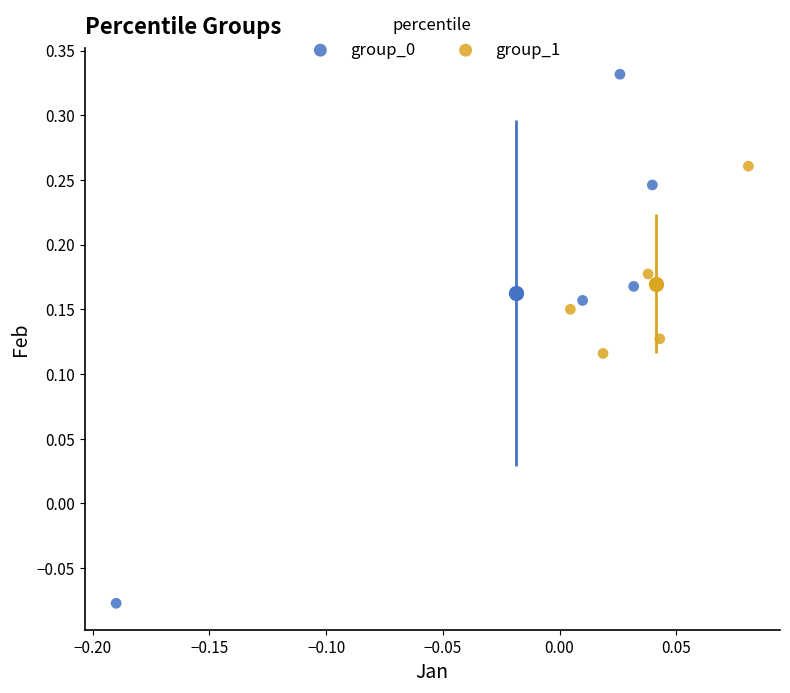

Which series reaches the maximum Y coordinate?

group_0